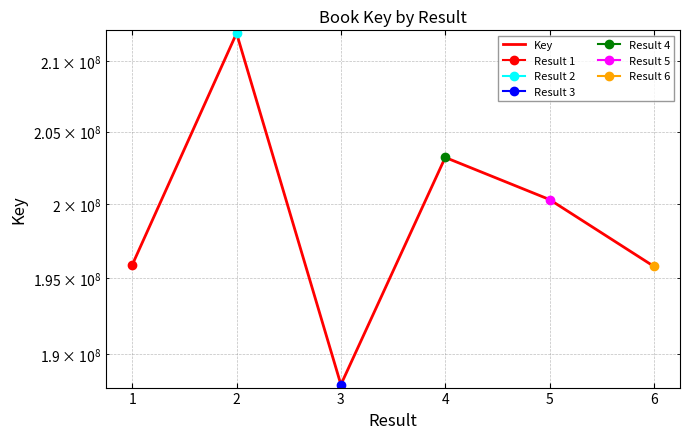

What is the value of the 1st point from the left?

195883455